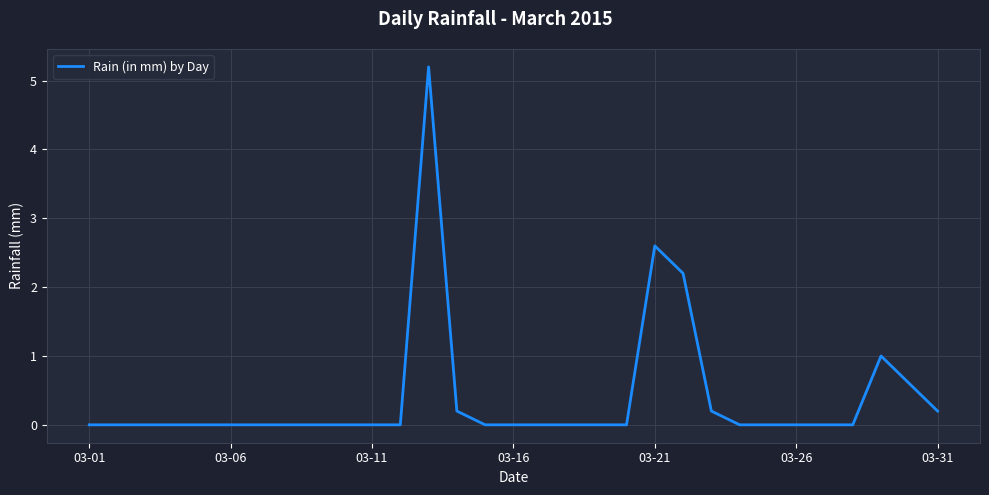

What is the greatest value displayed?

5.2